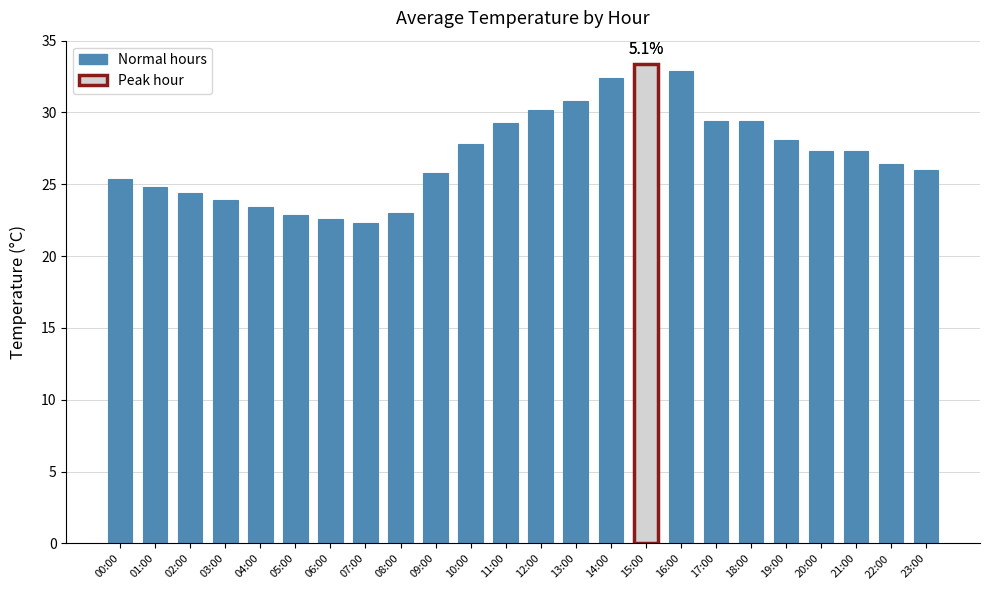

What is the value of the 18th bar from the left?

29.4